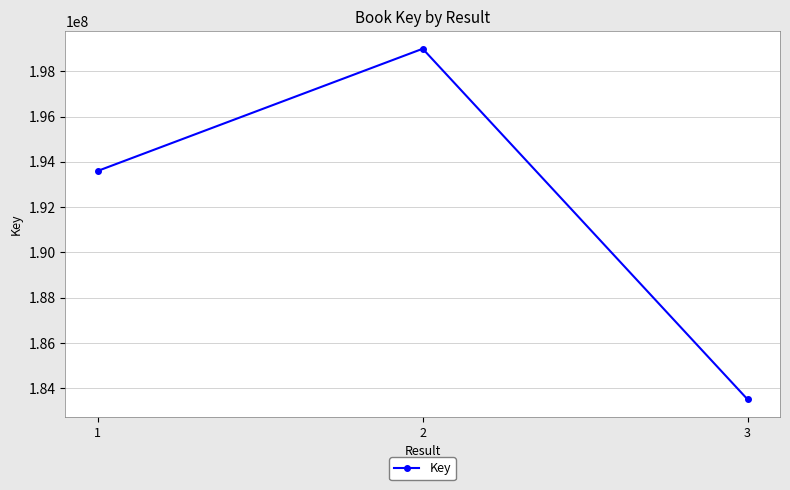

What is the approximate value at 1?

193603243